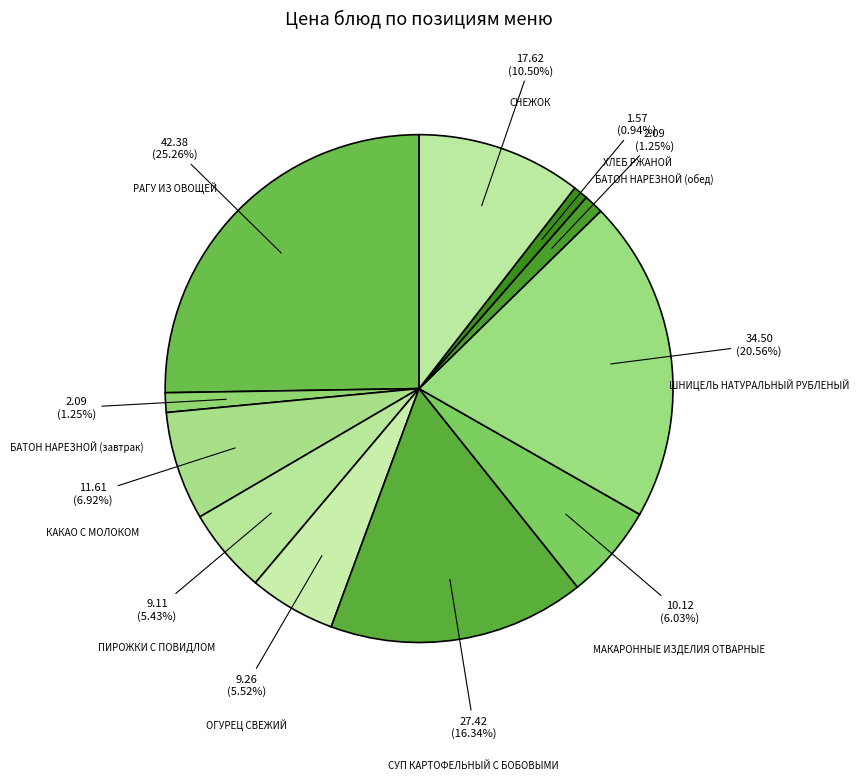

What percentage is the БАТОН НАРЕЗНОЙ (завтрак) slice, to the nearest percent?

1%